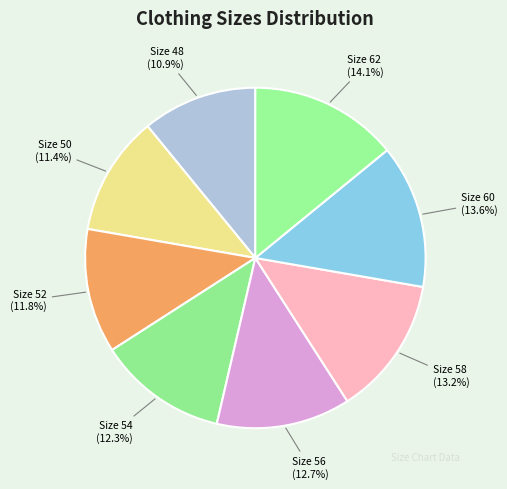

Between Size 58 and Size 52, which is larger?

Size 58